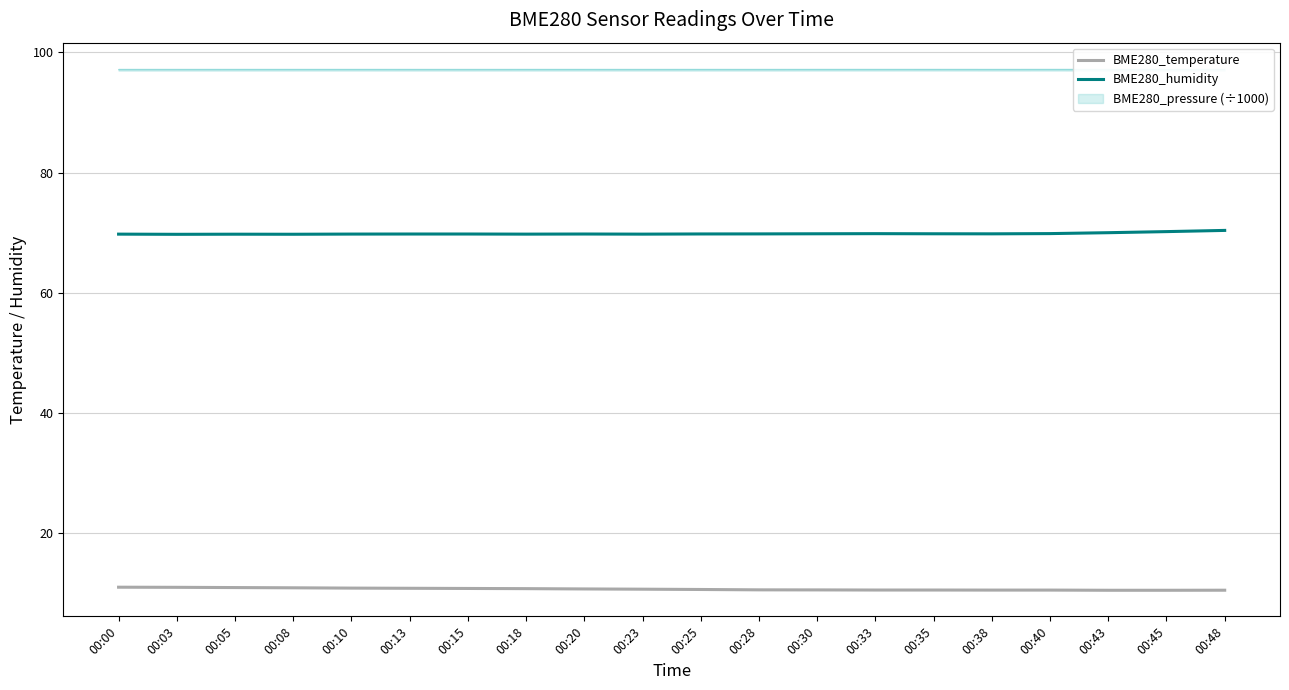

How many data points does each series have?

20